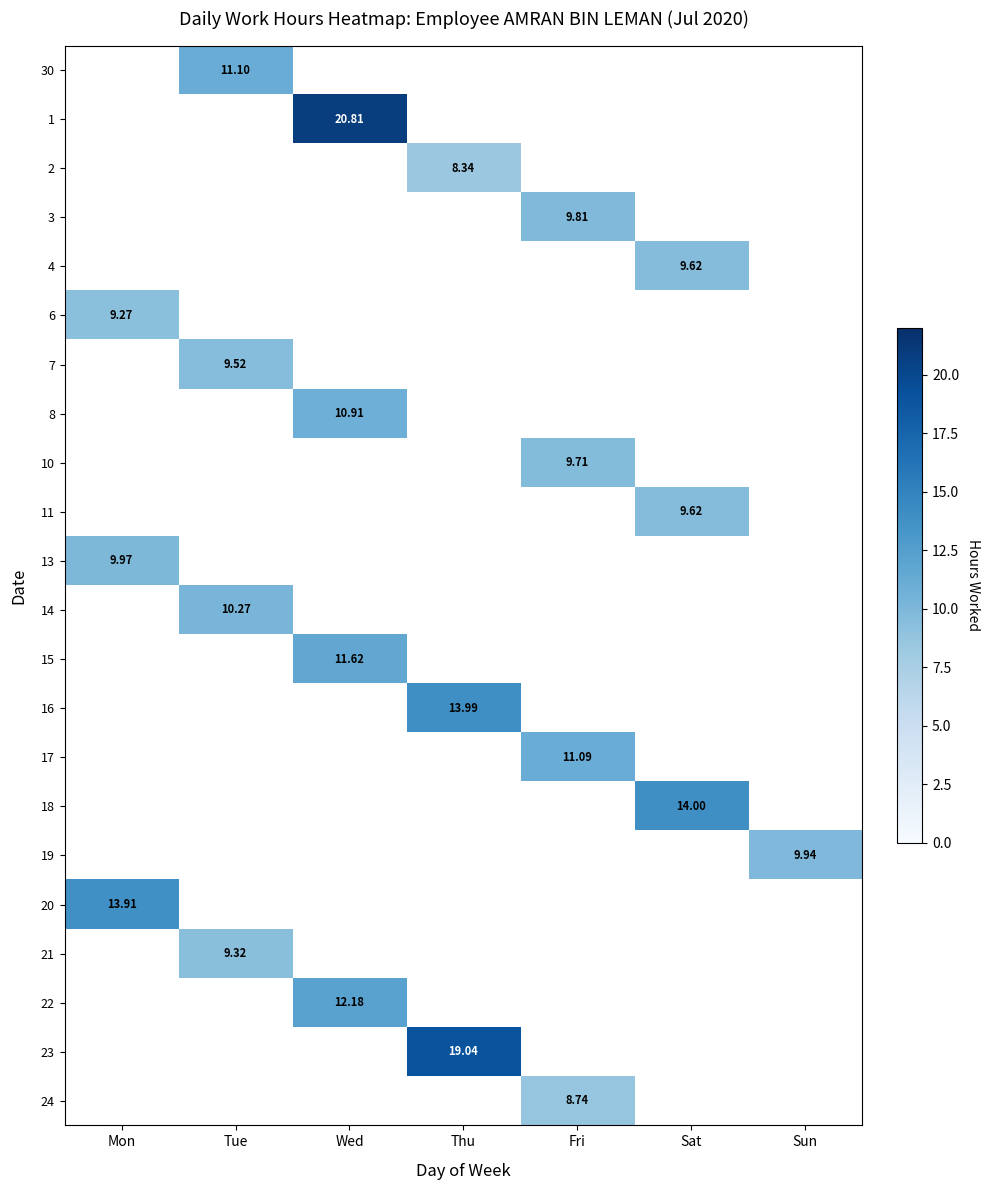

How many series are shown in this chart?

22